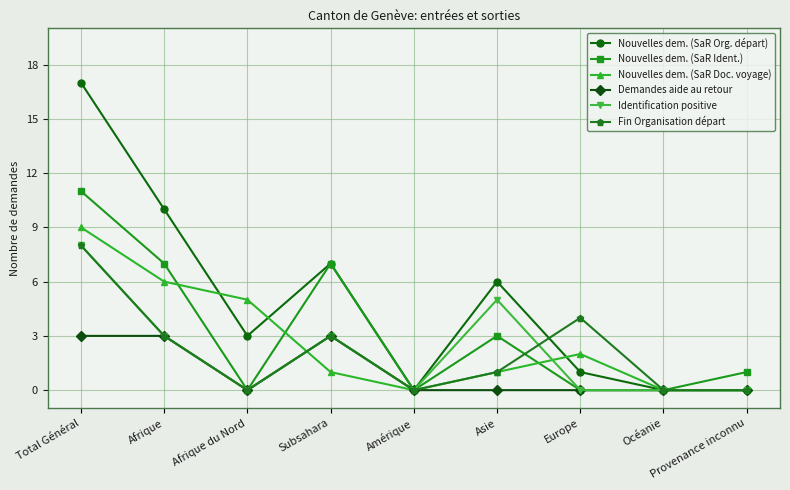

True or false: Nouvelles dem. (SaR Ident.) has a value of 0 at Océanie.

True